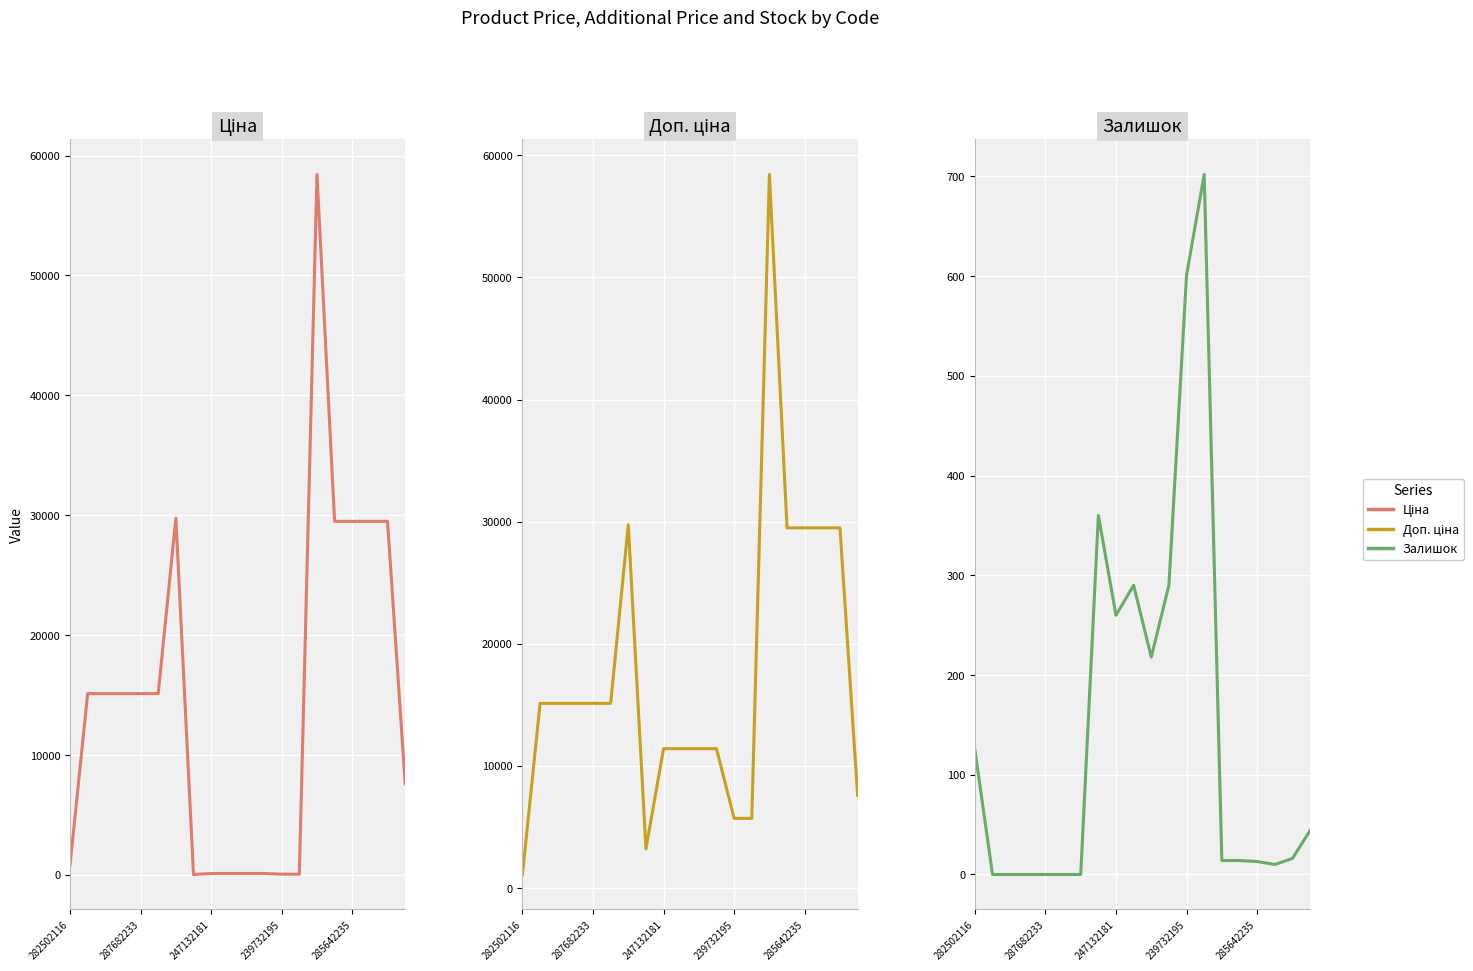

List the series in order of their peak value, lowest first.

Залишок, Ціна, Доп. ціна